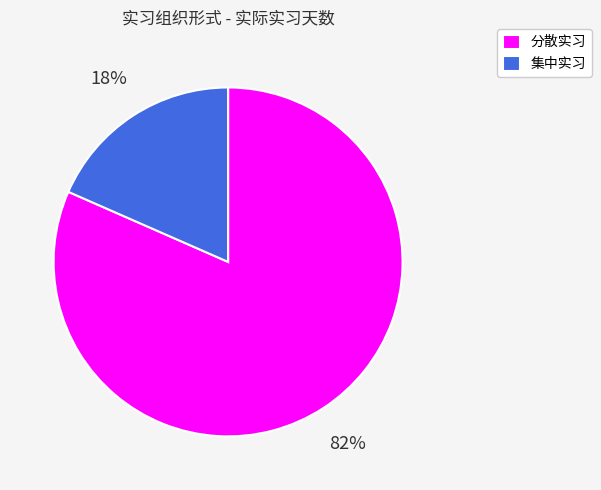

Count the number of slices in the pie.

2